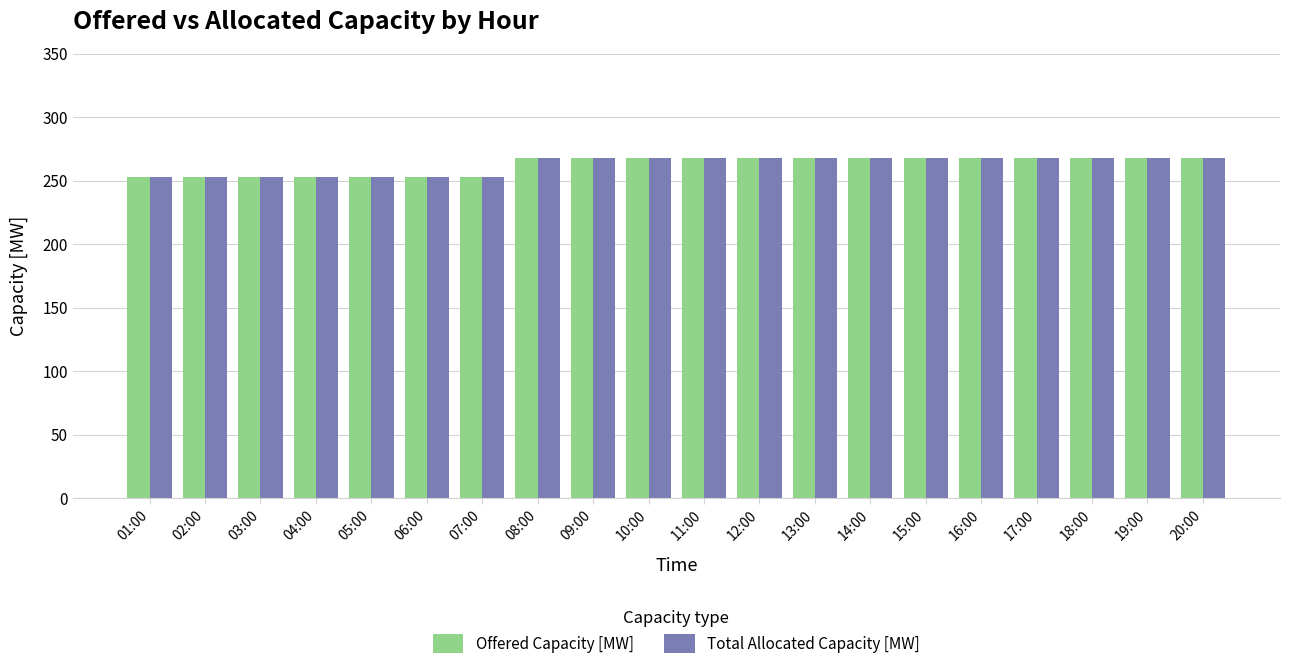

Reading left to right, what are all the values shown in this chart?

Offered Capacity [MW]: 01:00=253	02:00=253	03:00=253	04:00=253	05:00=253	06:00=253	07:00=253	08:00=268	09:00=268	10:00=268	11:00=268	12:00=268	13:00=268	14:00=268	15:00=268	16:00=268	17:00=268	18:00=268	19:00=268	20:00=268
Total Allocated Capacity [MW]: 01:00=253	02:00=253	03:00=253	04:00=253	05:00=253	06:00=253	07:00=253	08:00=268	09:00=268	10:00=268	11:00=268	12:00=268	13:00=268	14:00=268	15:00=268	16:00=268	17:00=268	18:00=268	19:00=268	20:00=268